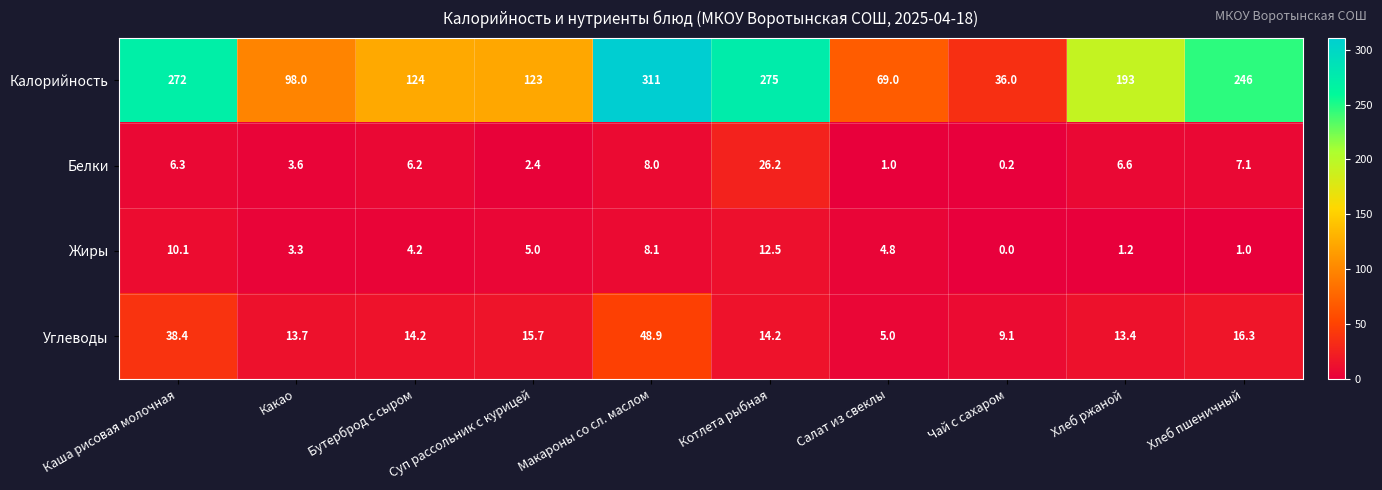

At Хлеб ржаной, list the series in order from largest to smallest.

Калорийность, Углеводы, Белки, Жиры